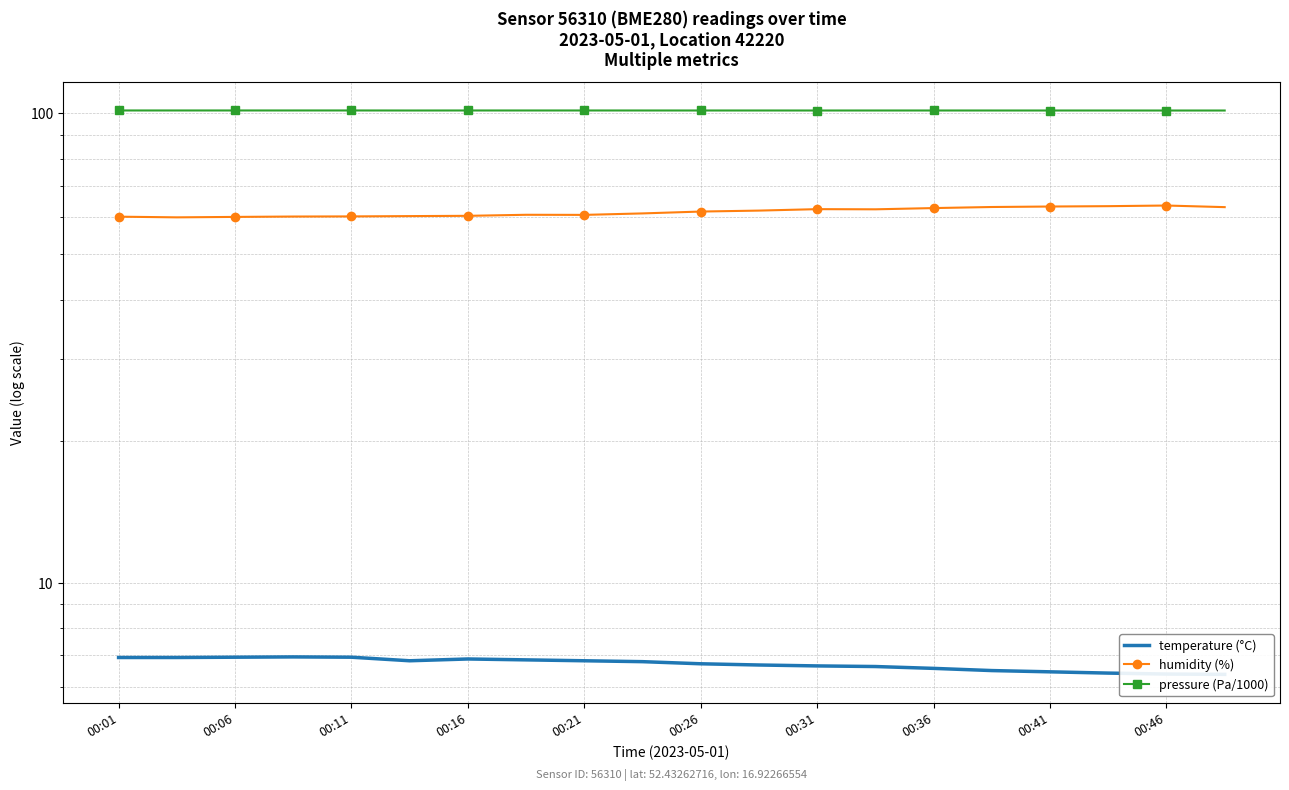

At which category does pressure (Pa/1000) reach its first local valley?

00:16